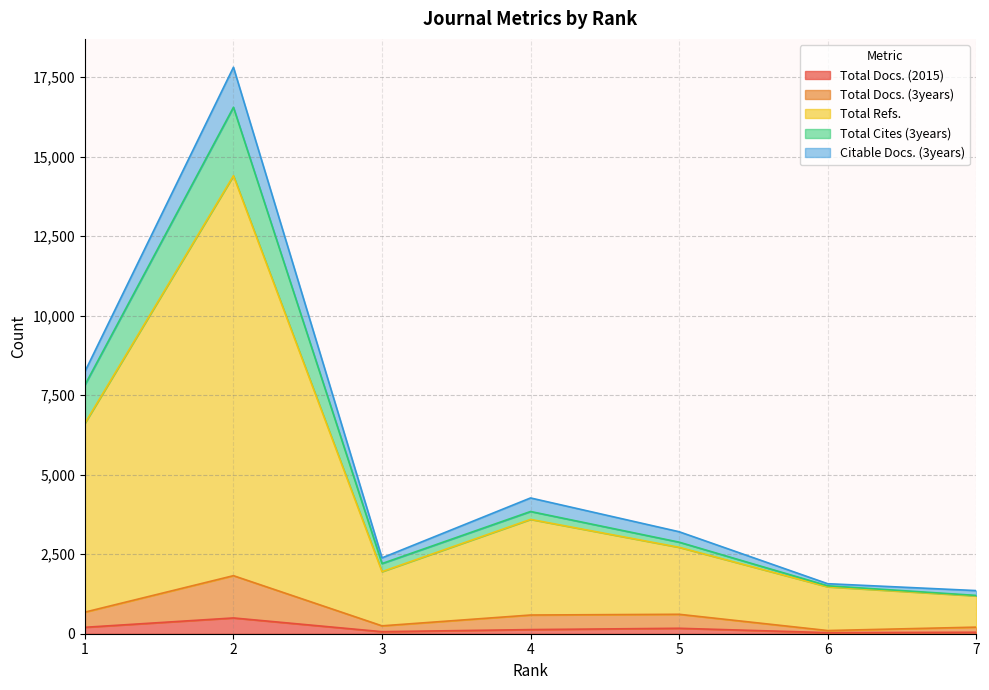

What is the difference between the maximum and second lowest values in the Total Docs. (2015) series?

450